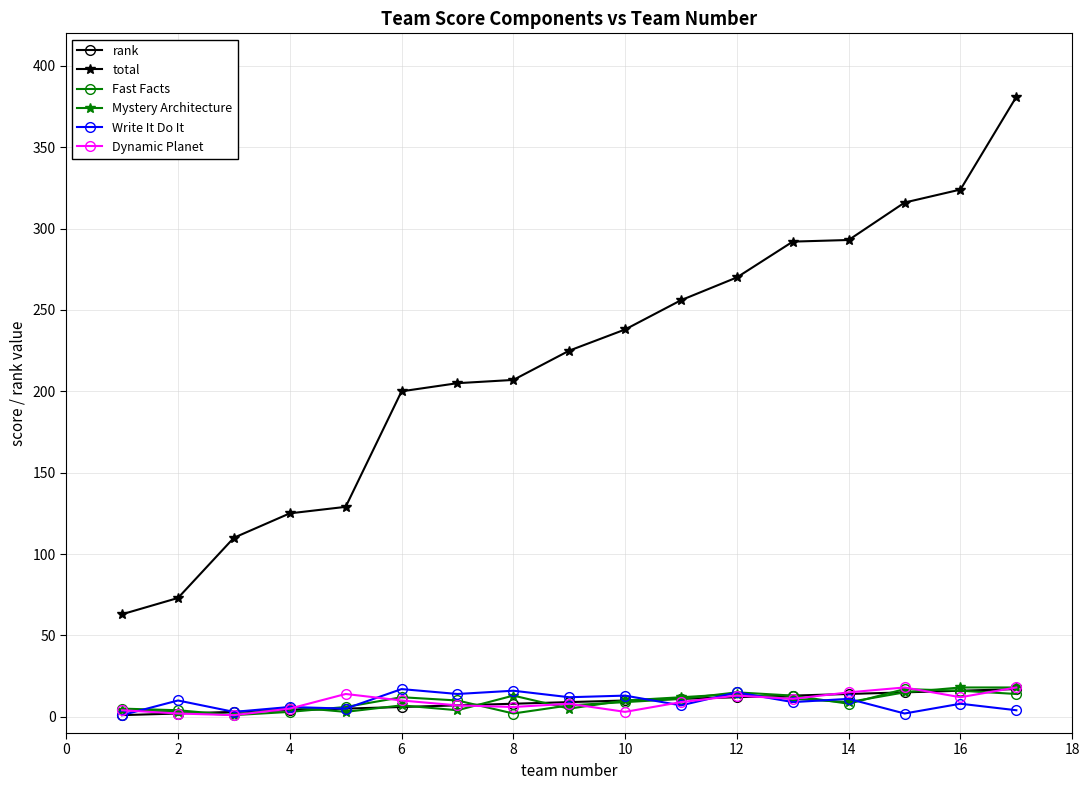

True or false: Dynamic Planet has more than 0 points higher than both neighbors.

True